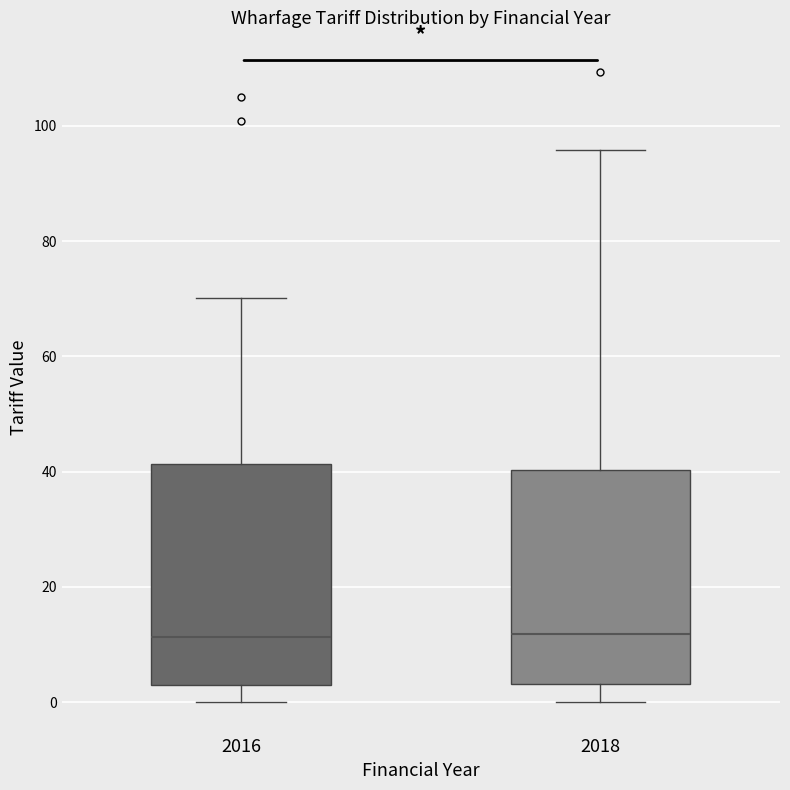

Where does the upper whisker of the box at x = 2018 end on the y-axis? The values are not printed on the chart, so give them approximately, as read against the axis.

96